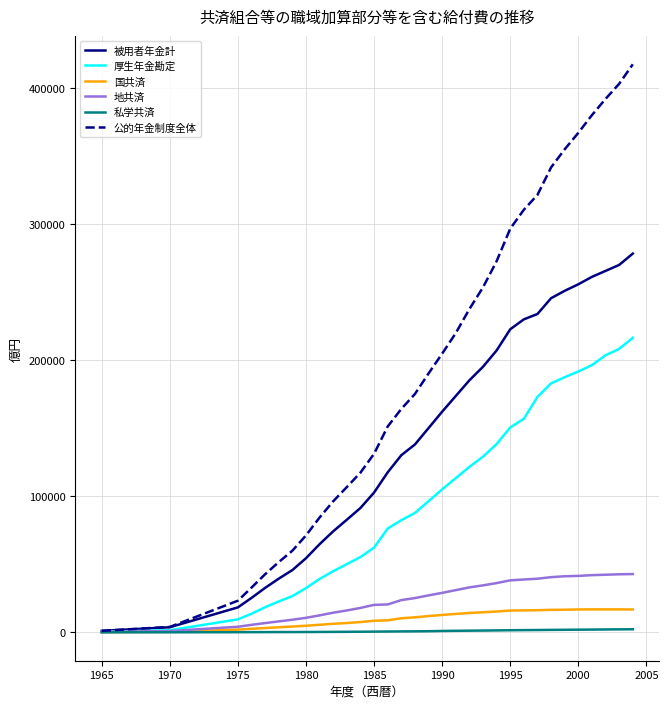

Which series has the widest spread of values?

公的年金制度全体